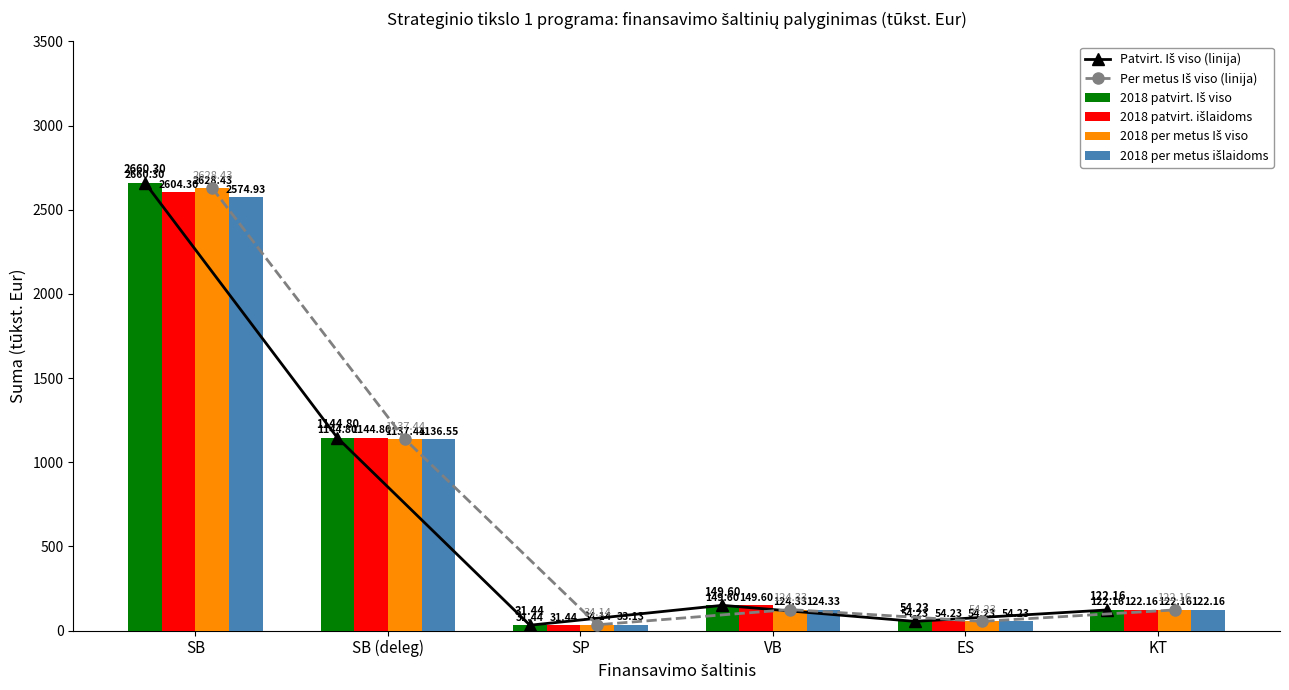

What is the minimum value for Patvirt. Iš viso (linija)?

31.4